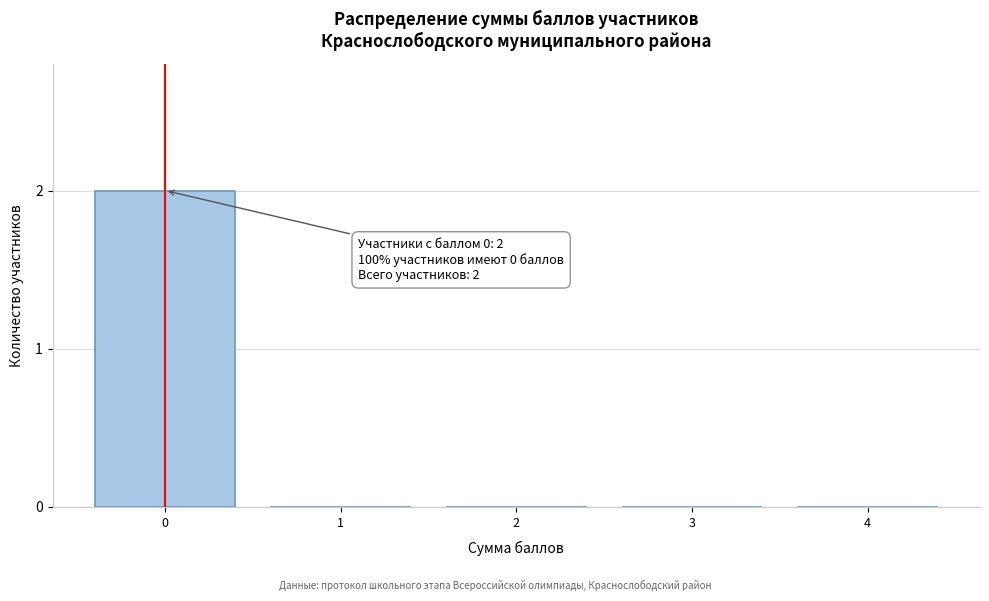

Reading left to right, transcribe all the data shown in this chart.

0=2	1=0	2=0	3=0	4=0